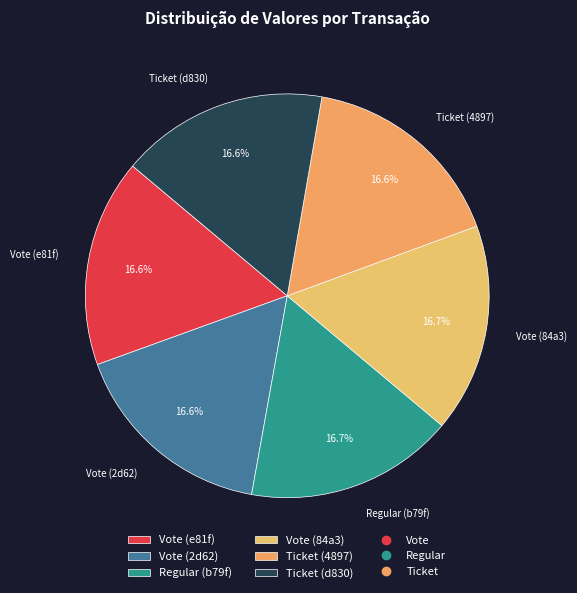

What percentage do Regular (b79f) and Ticket (4897) together represent?

33.4%